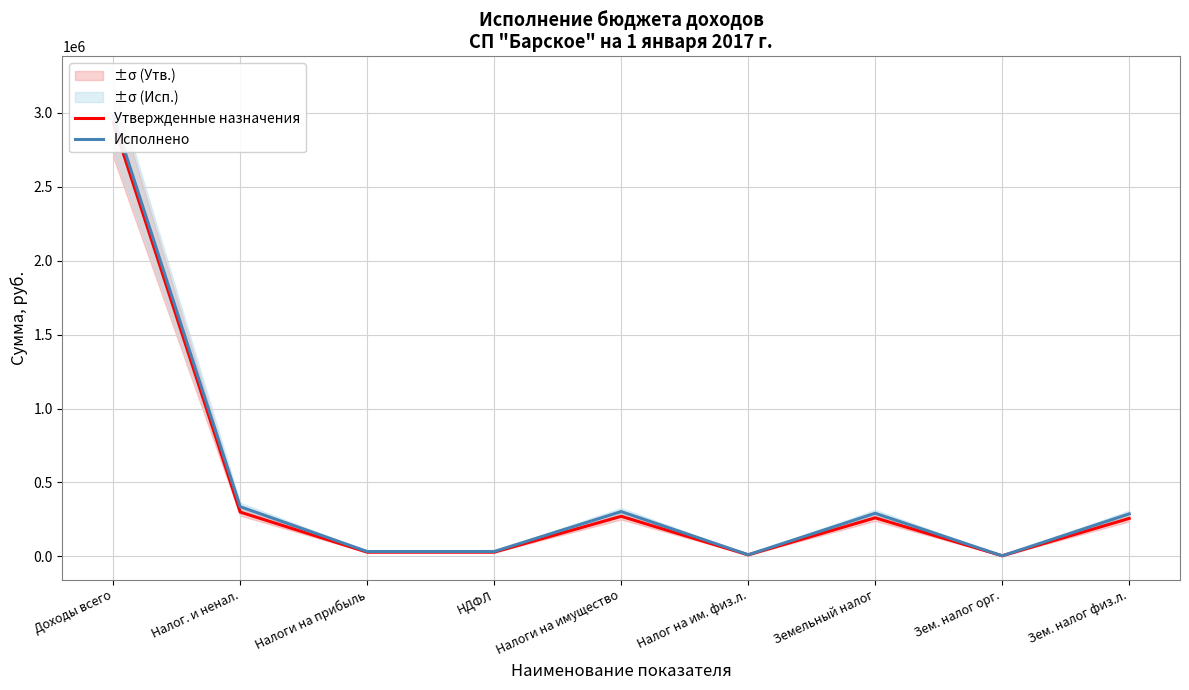

What is the value of the Утвержденные назначения point at the 2nd from the left?

299481.0